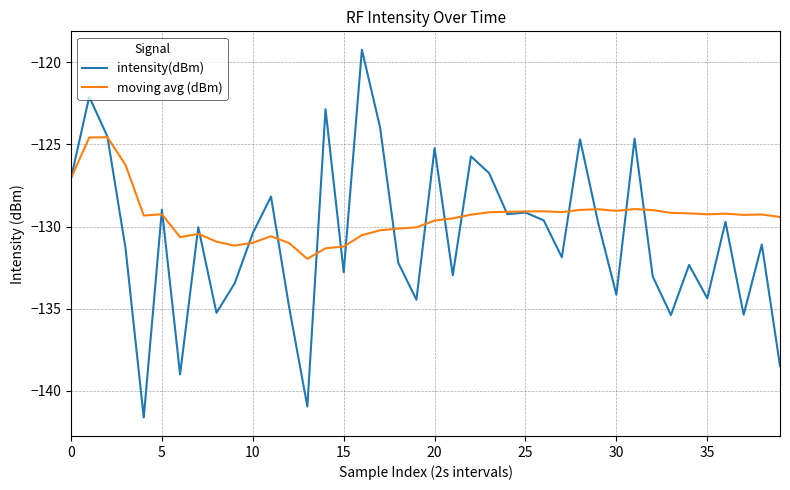

Which series has the largest total across all categories?

moving avg (dBm)